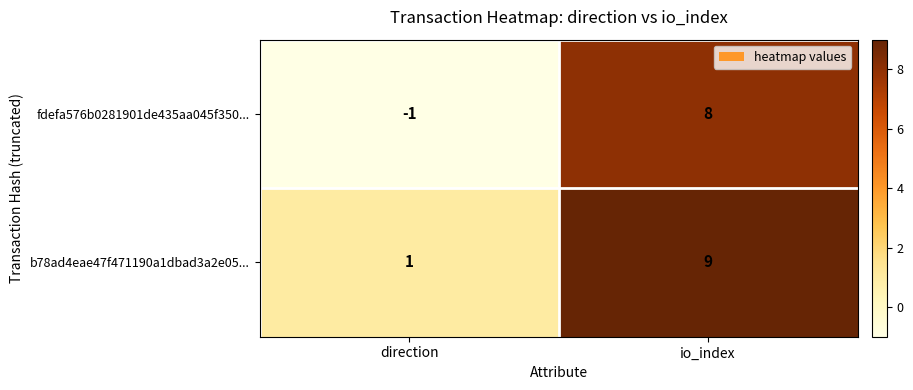

At io_index, list the series in order from largest to smallest.

b78ad4eae47f471190a1dbad3a2e05..., fdefa576b0281901de435aa045f350...